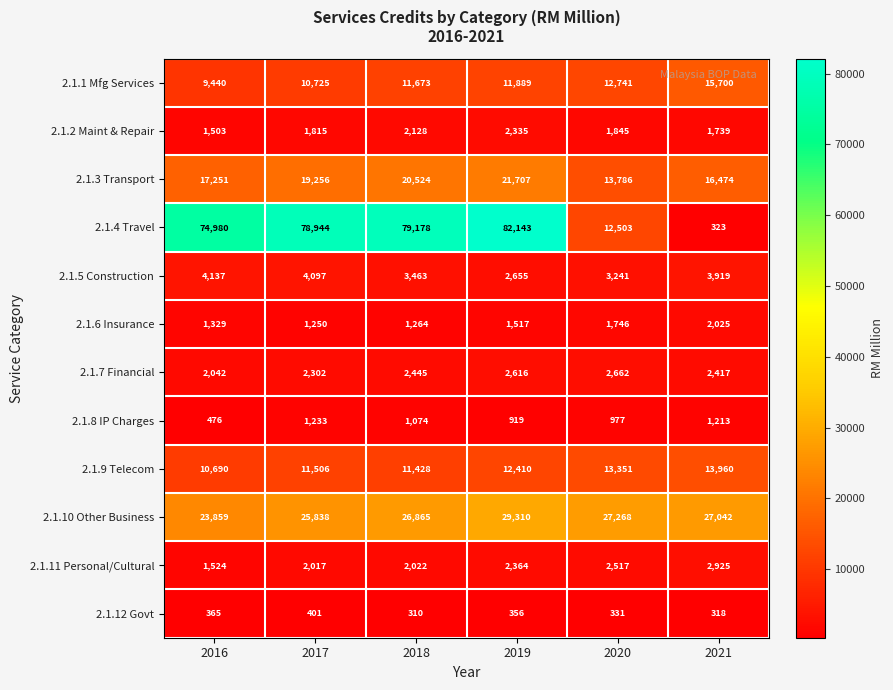

What is the greatest value displayed?

82143